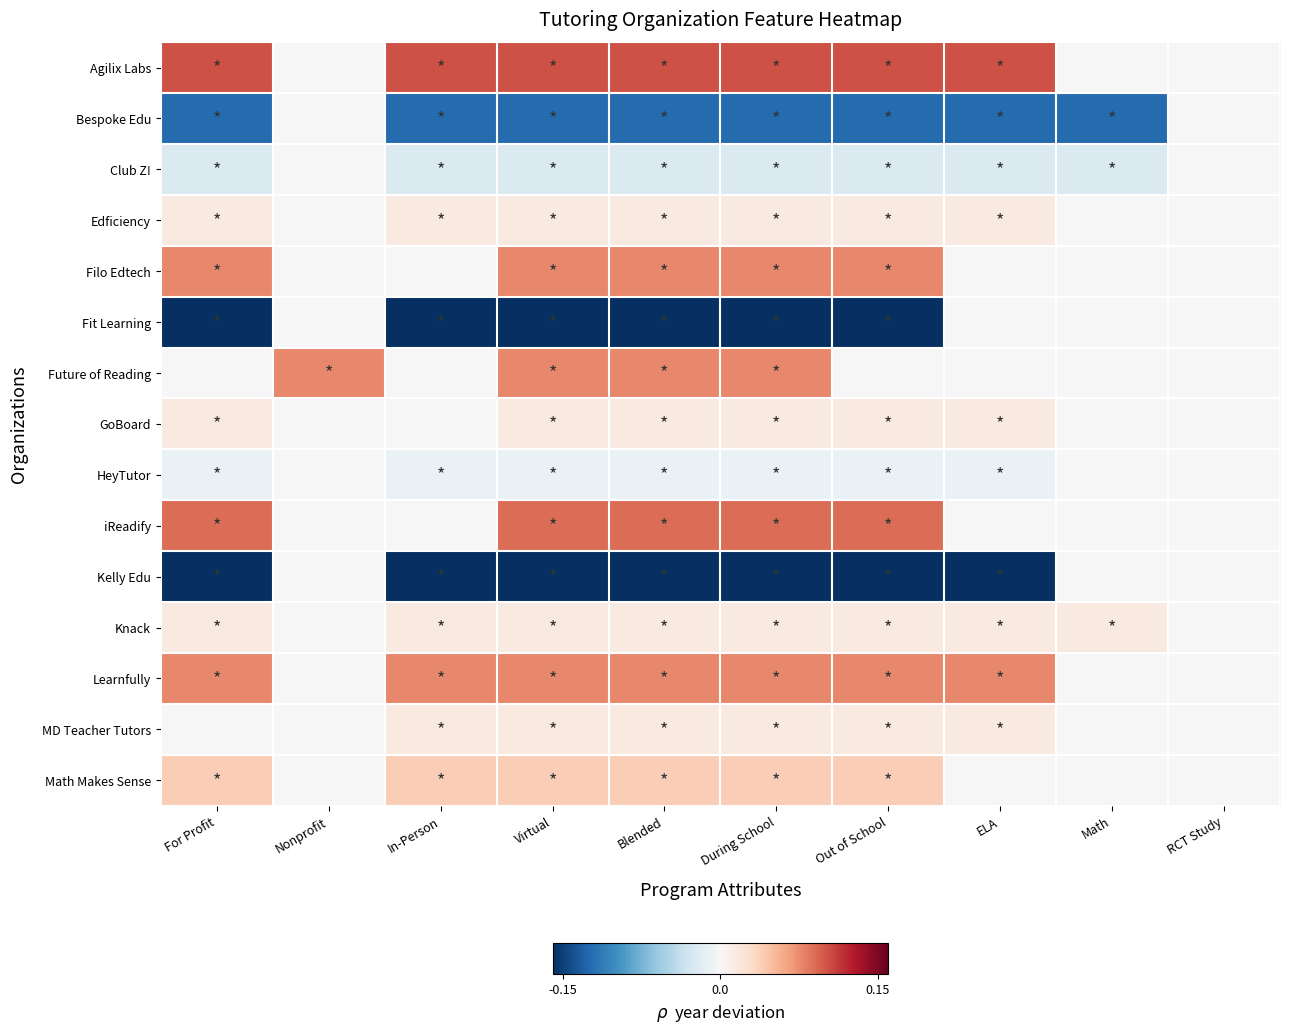

Count the number of data series in this chart.

15